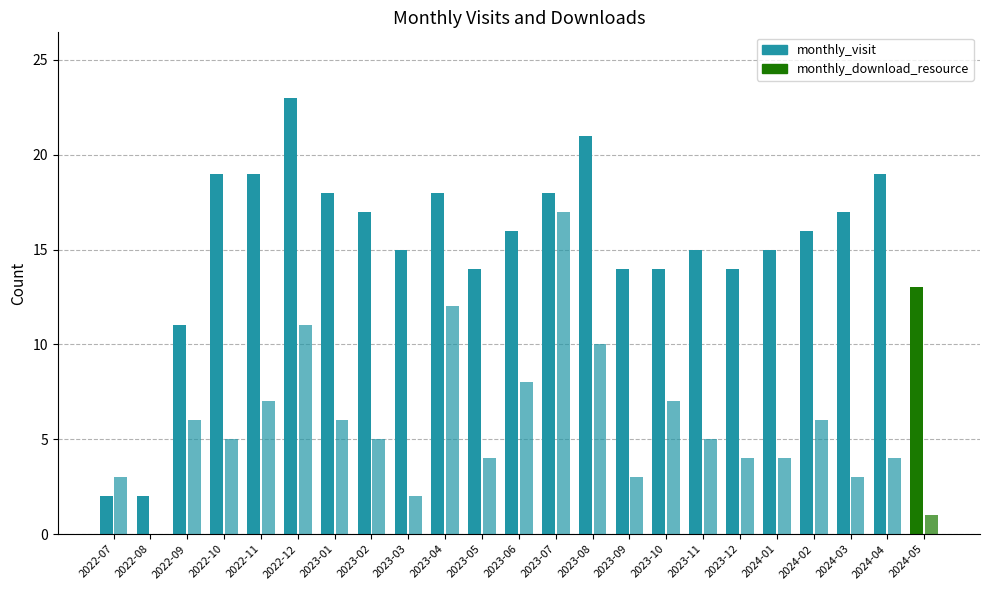

What is the sum of all monthly_download_resource values?

133